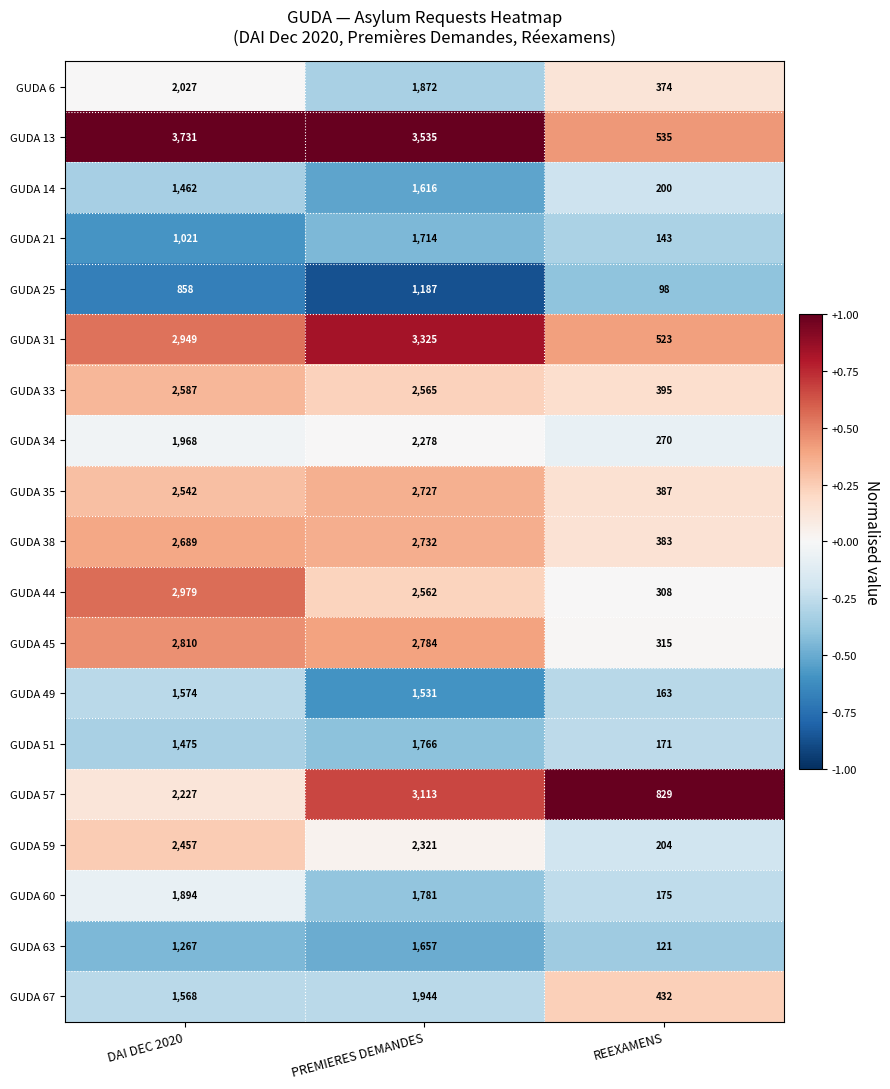

How many GUDA 31 values are between 523 and 3325?

3